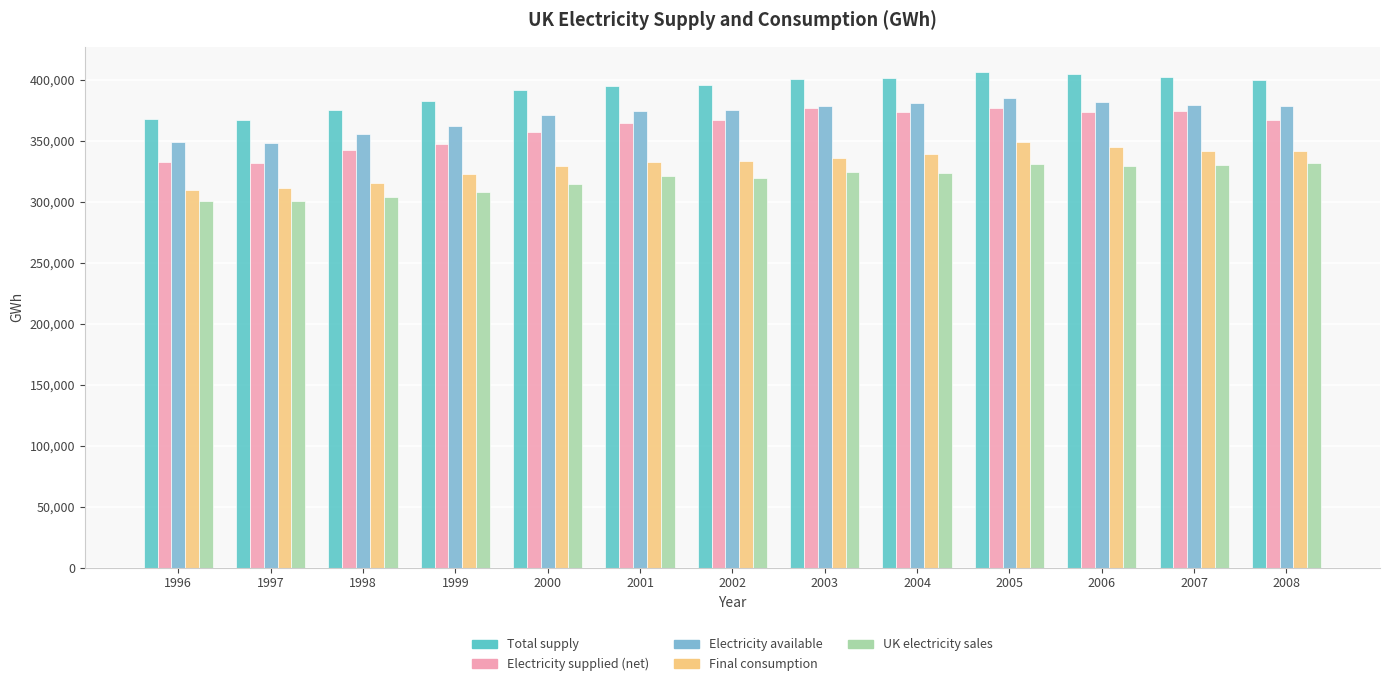

What are all the series names shown in the legend?

Total supply, Electricity supplied (net), Electricity available, Final consumption, UK electricity sales